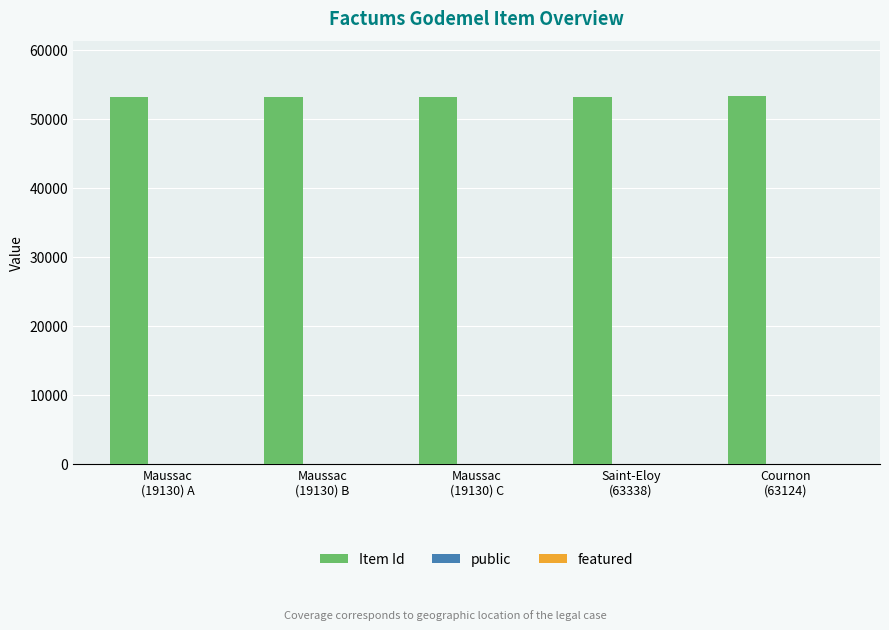

Which series has the largest total across all categories?

Item Id